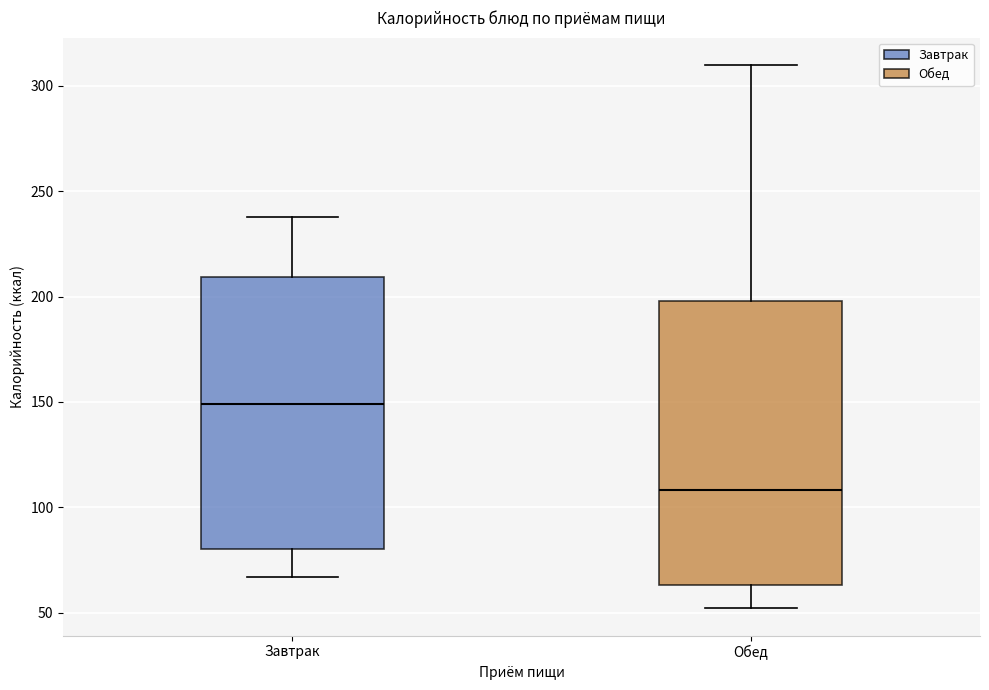

Which box's median line is the highest?

Завтрак